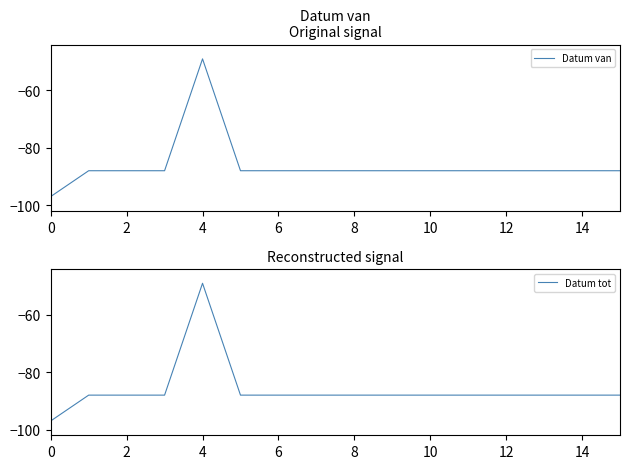

What is the value of the Datum van point at the 5th from the left?

-49